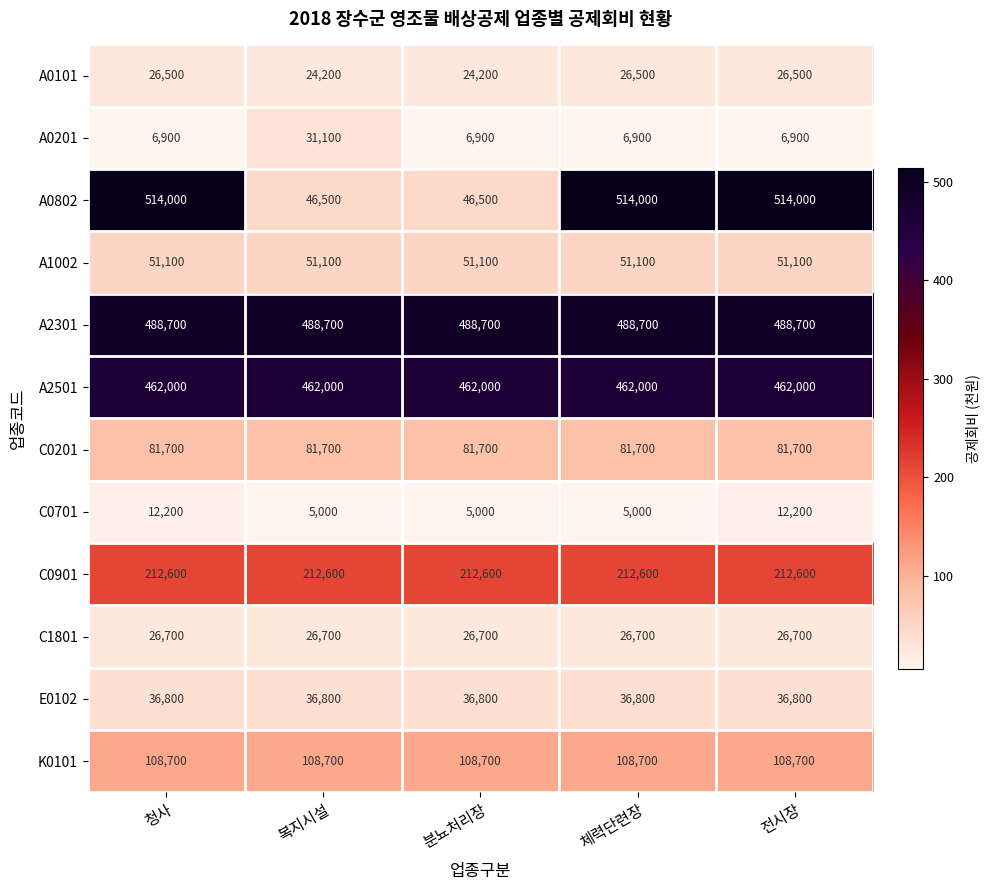

What is the minimum value shown in the chart?

5000